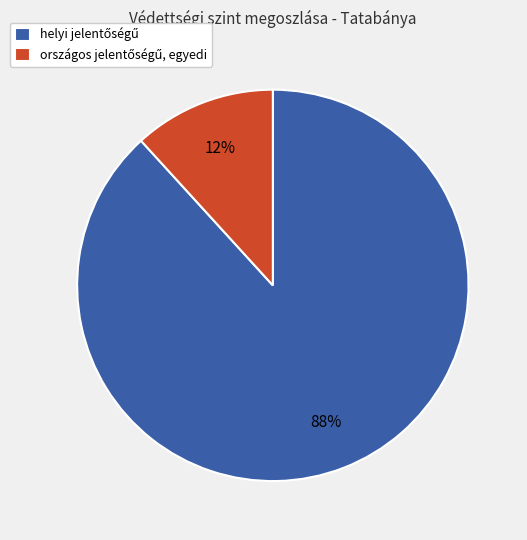

Count the number of slices in the pie.

2